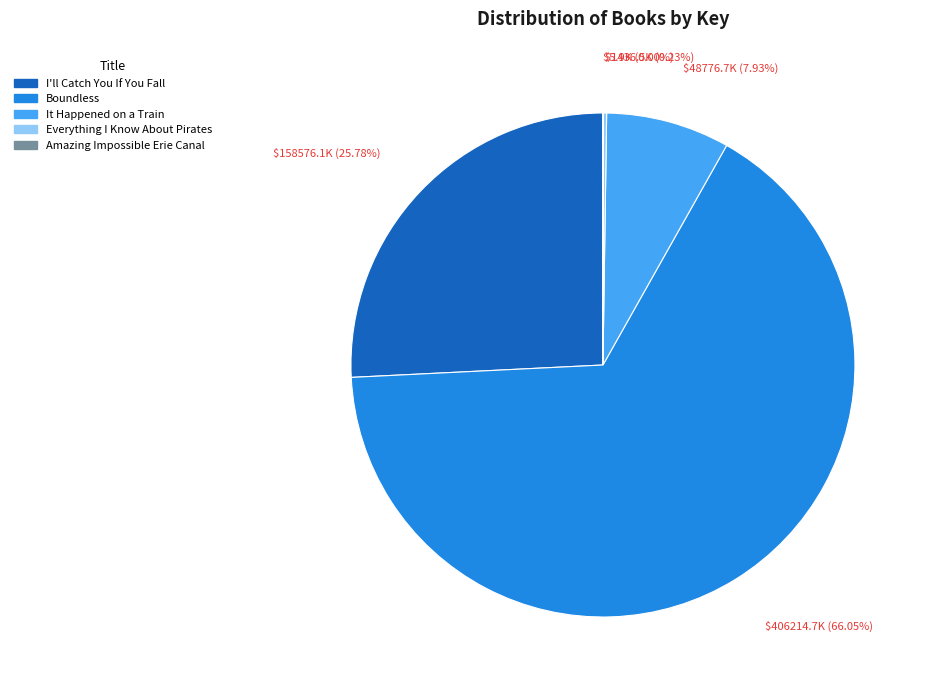

Is there any slice that represents more than half of the pie?

Yes